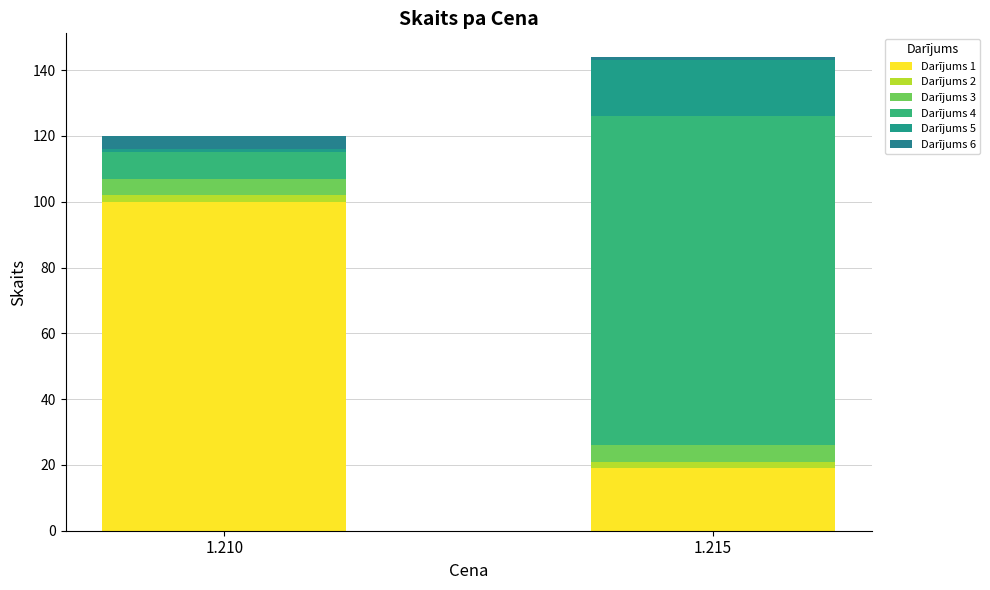

Where is Darījums 2 nearest to the value 2?

1.210